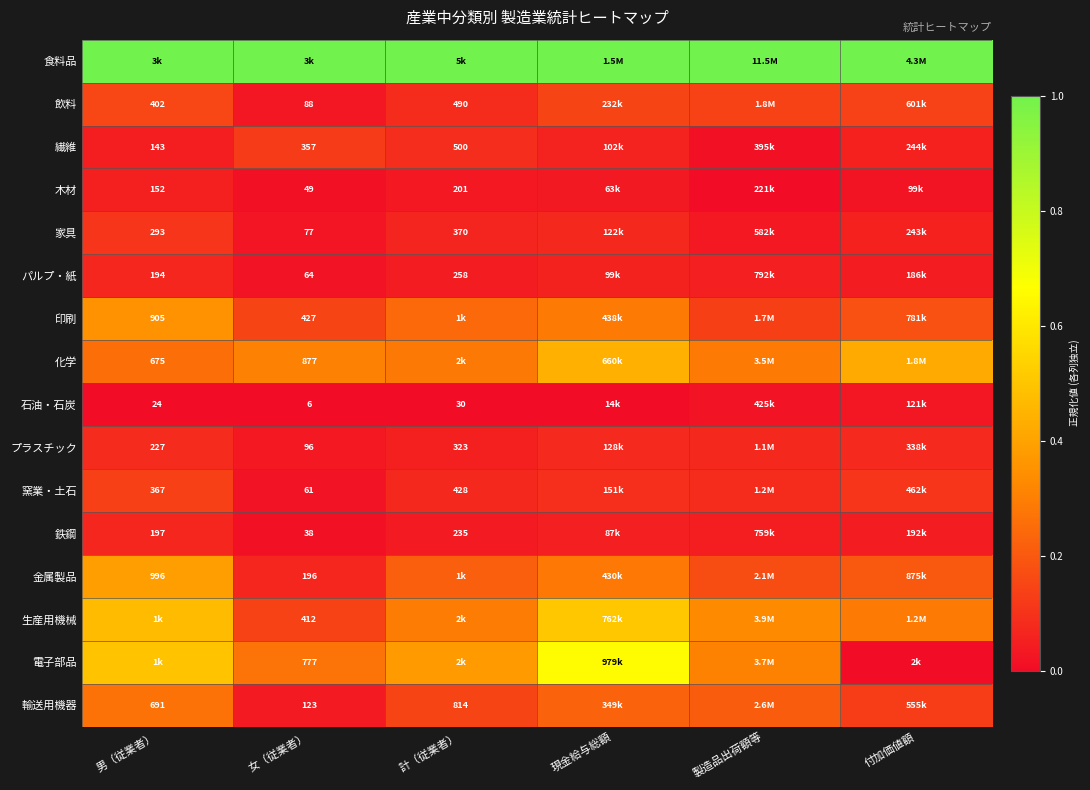

At how many categories does at least one series exceed 0?

6